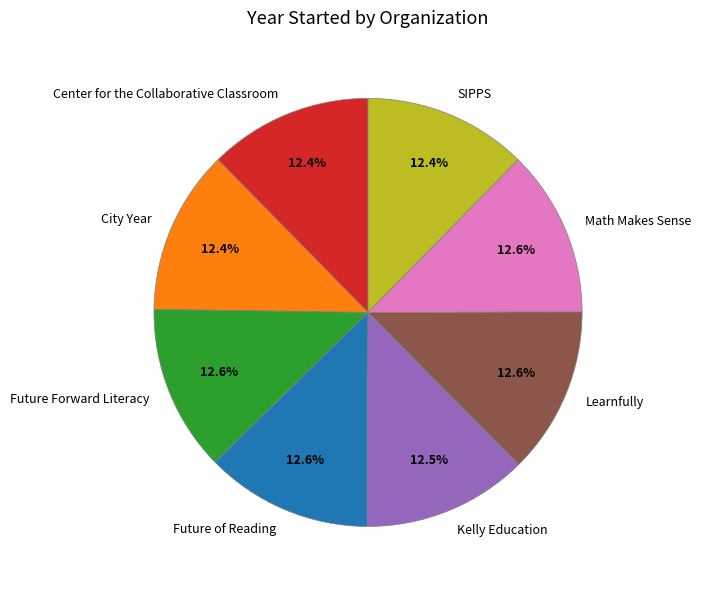

To the nearest percent, what is the average slice percentage?

12%